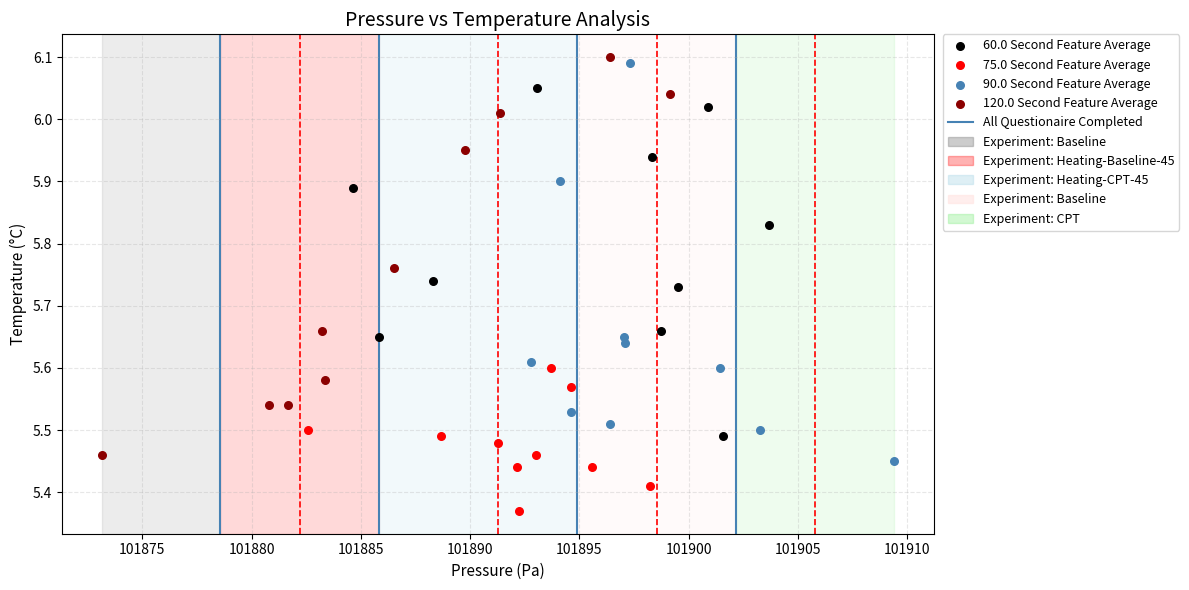

Which series reaches the minimum Y coordinate?

75.0 Second Feature Average